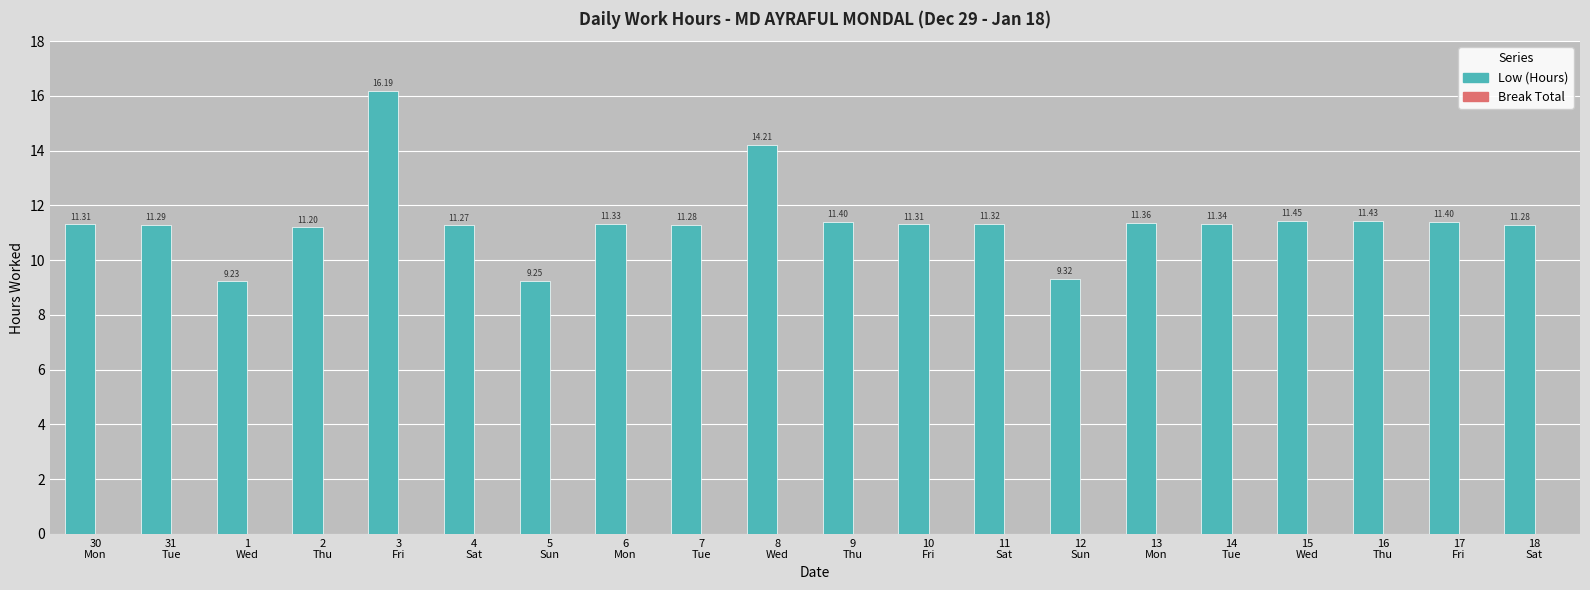

Which category has the highest value across all series?

3
Fri